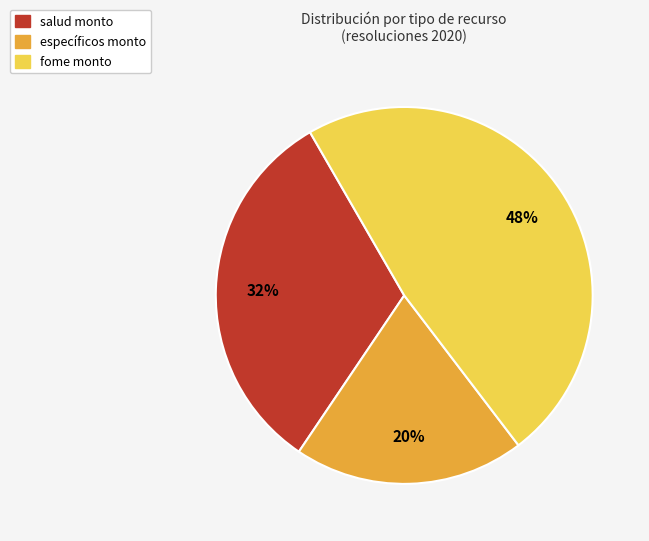

Is there any slice that represents more than half of the pie?

No